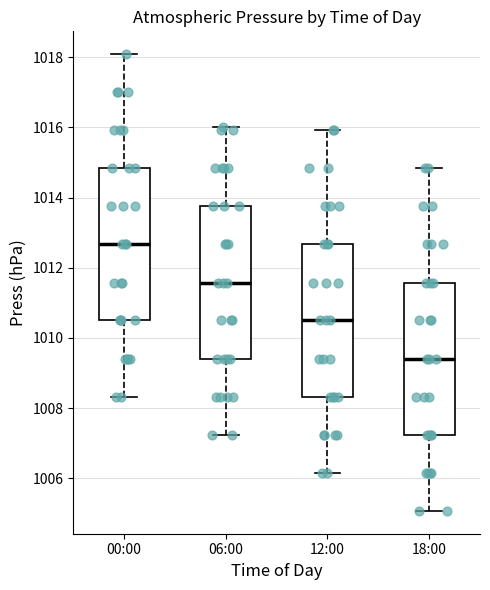

Which box's median line is the lowest?

18:00